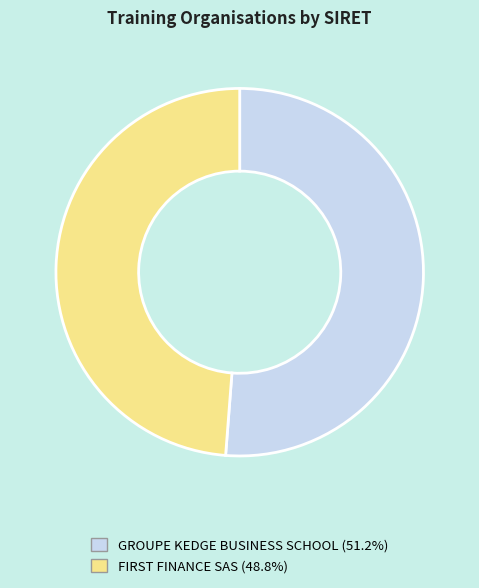

What is the largest slice in the pie chart?

GROUPE KEDGE BUSINESS SCHOOL